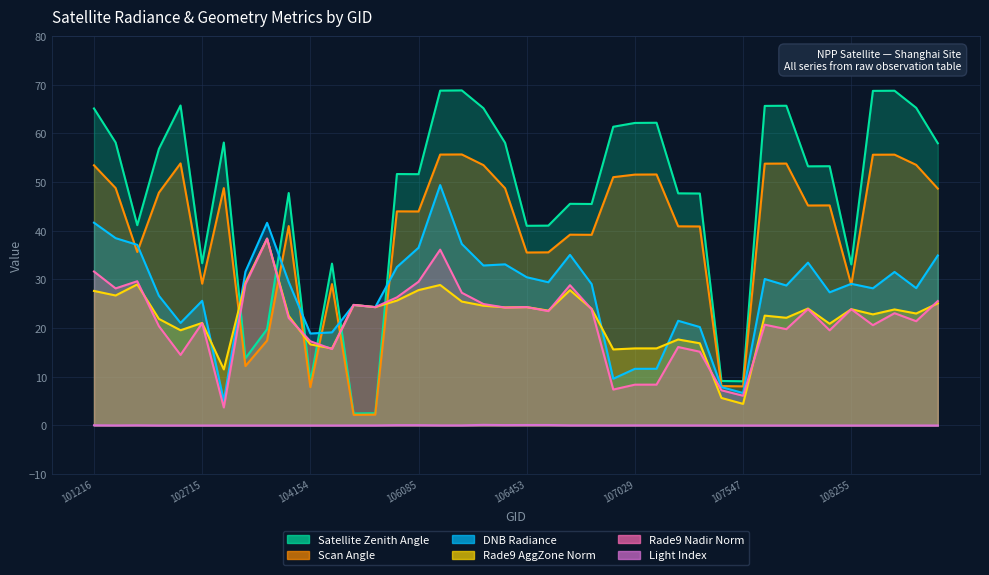

List the labels in order of satz value, largest first.

106098, 106098, 108788, 108788, 102473, 107910, 107910, 108949, 106260, 101216, 107029, 107029, 107016, 101225, 103201, 106272, 108962, 102464, 108077, 108077, 106085, 106085, 103919, 107205, 107205, 106852, 106852, 101348, 106453, 106453, 102715, 105551, 108255, 103557, 103440, 107547, 107547, 104154, 105724, 105724